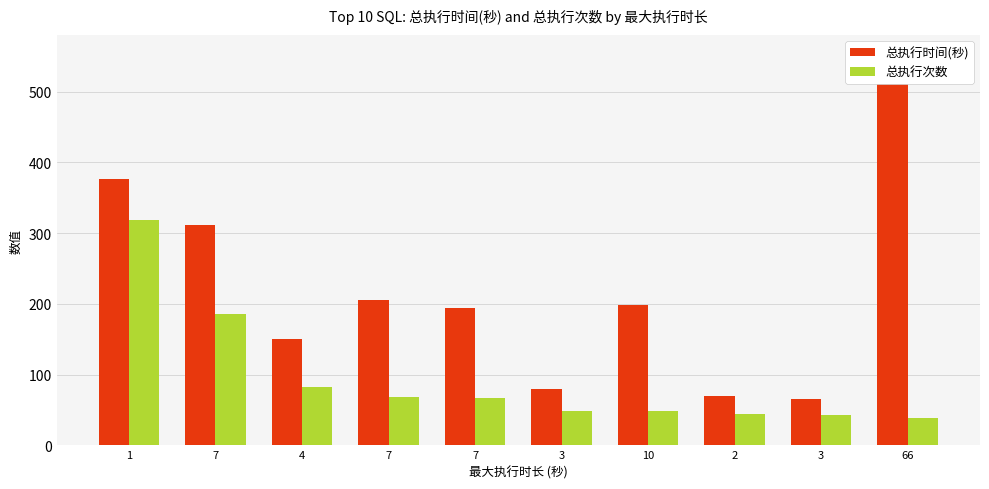

Between 1 and 4, which is larger?

1